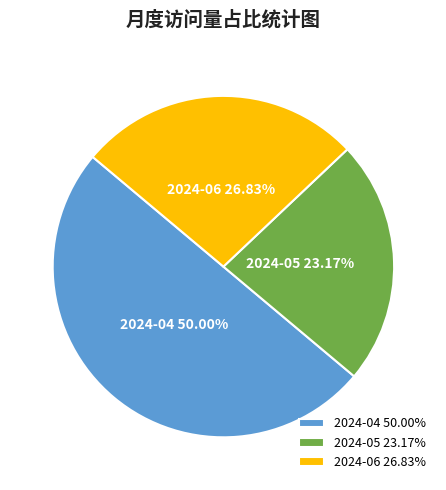

Rank the categories by value from lowest to highest.

2024-05, 2024-06, 2024-04